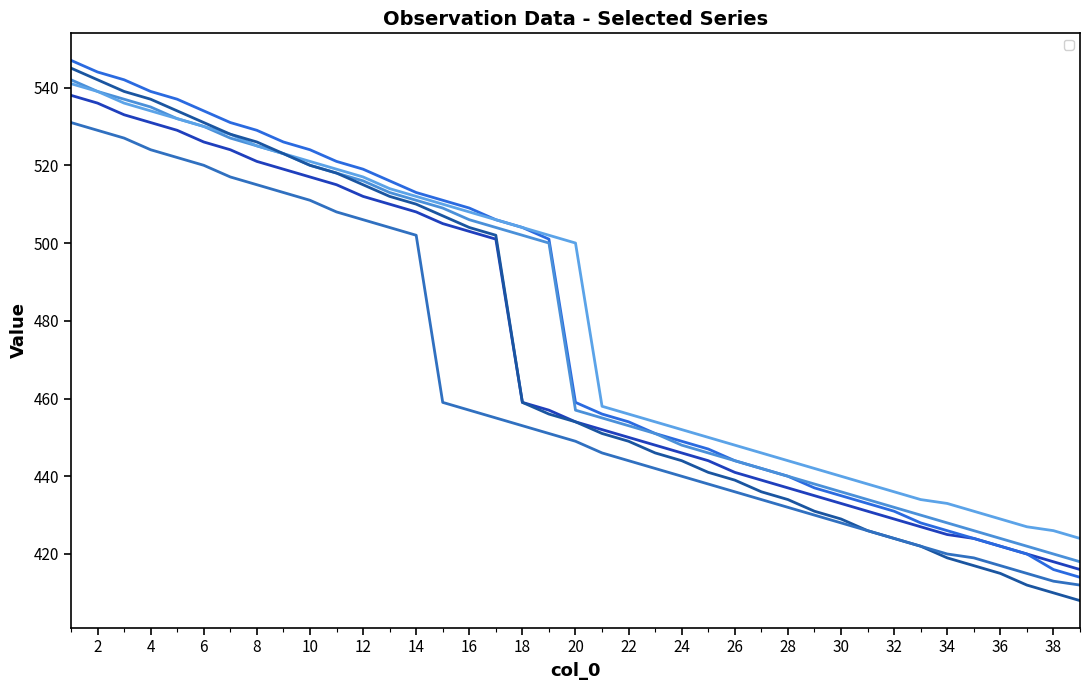

True or false: _P_odd has a value of 534 at 5.

True